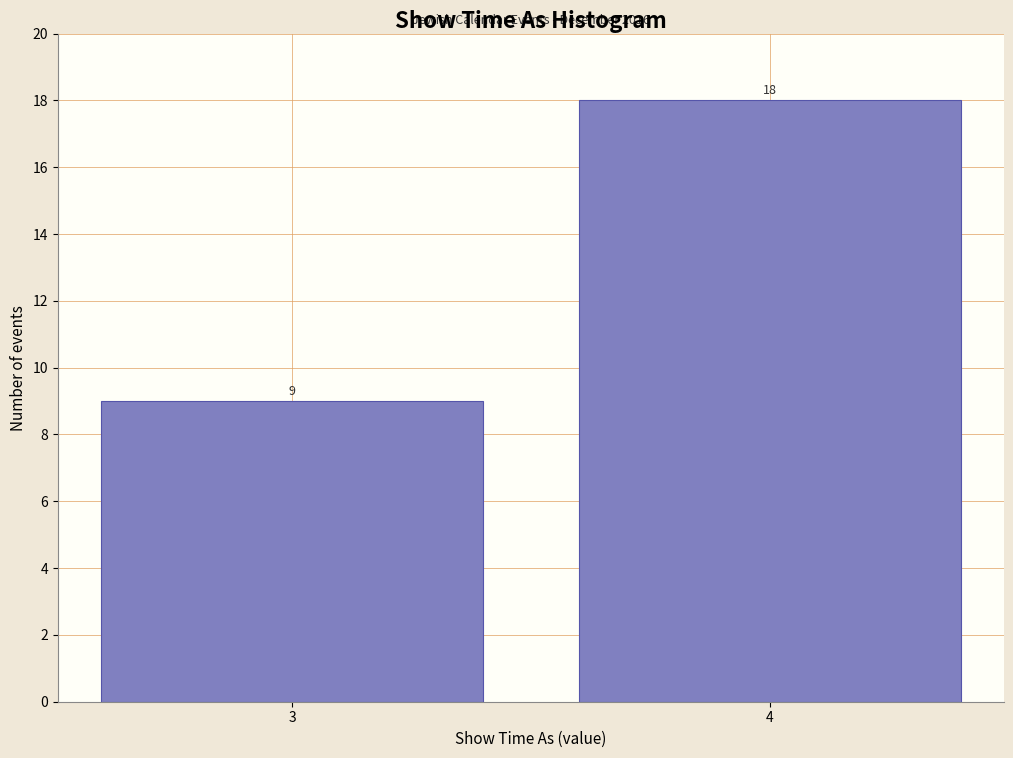

Reading right to left, extract all data points from this chart.

4=18	3=9